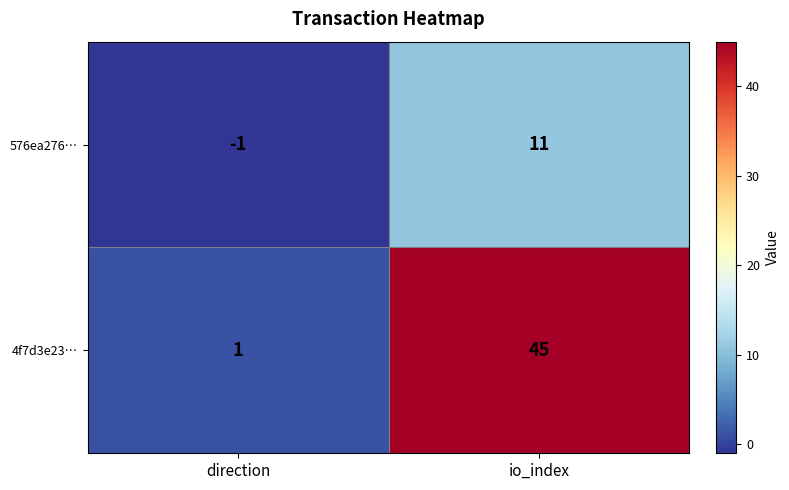

What is the difference between the highest and lowest values at direction?

2